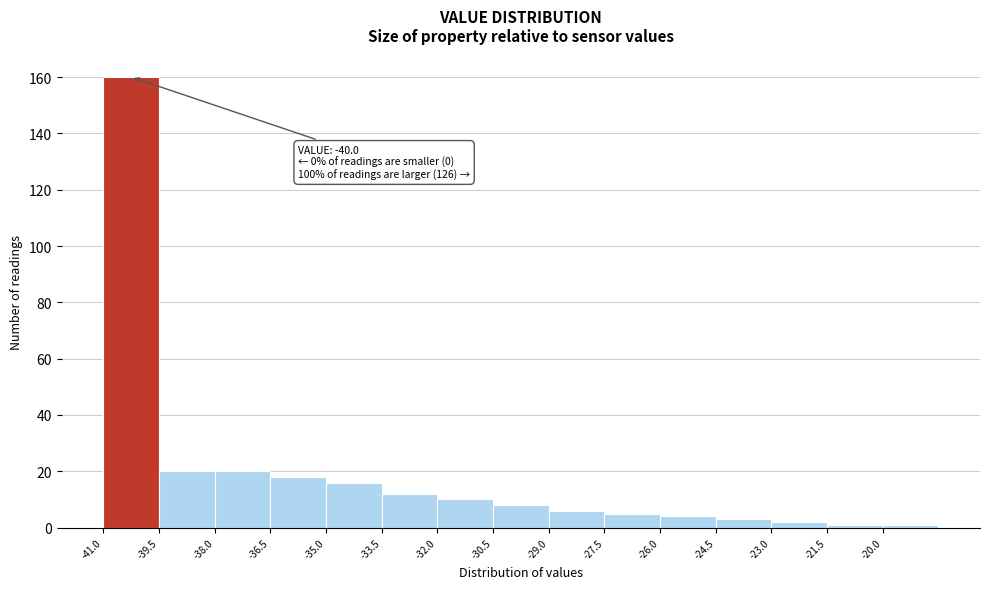

Over which range of the x-axis is the bar tallest?

-41.0 to -39.5